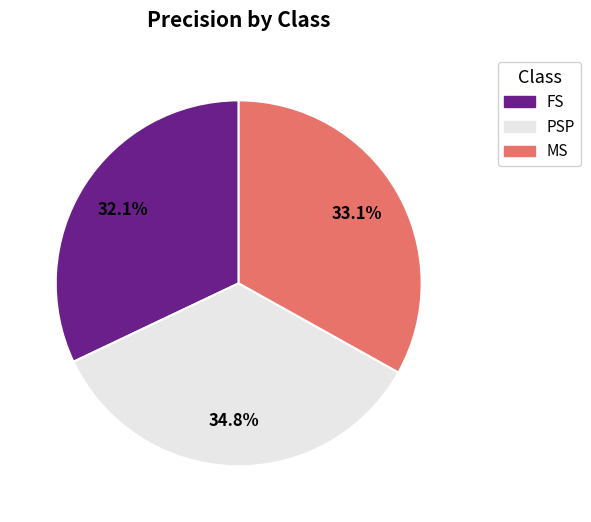

Count the number of slices in the pie.

3